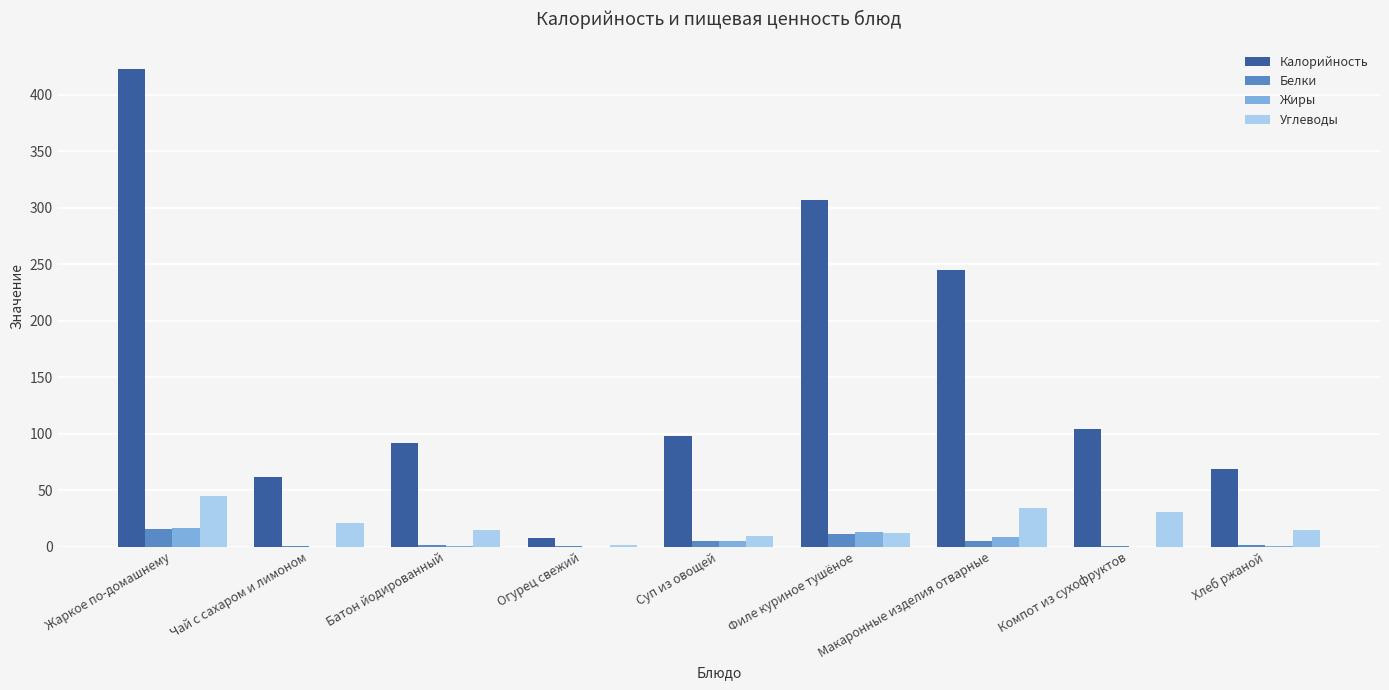

Which series changed the most between Жаркое по-домашнему and Макаронные изделия отварные?

Калорийность